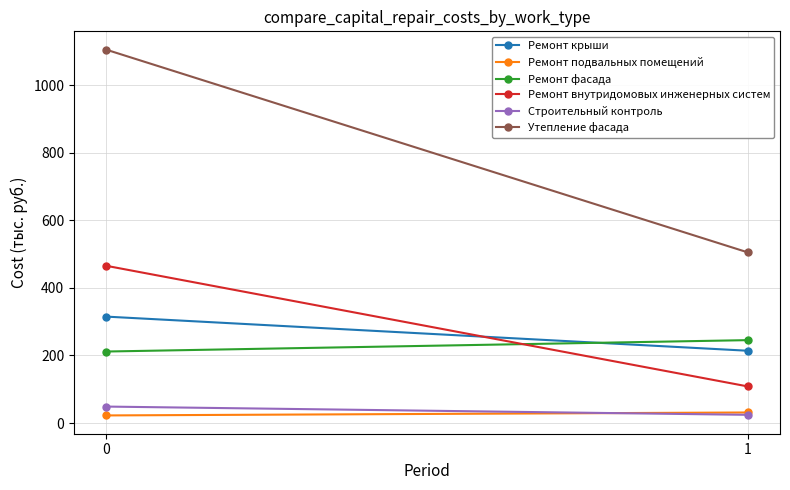

The value of Строительный контроль at 0 is 48.9. True or false?

True